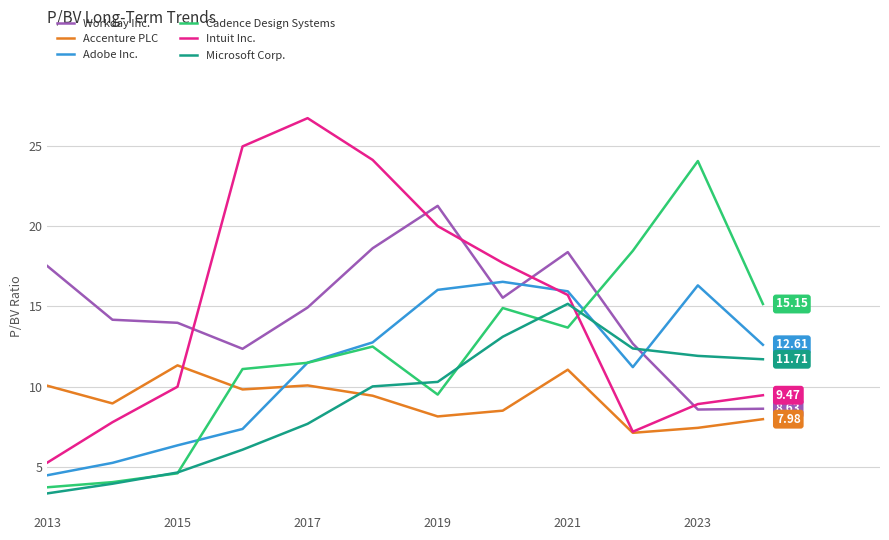

Rank the series by their maximum value, from highest to lowest.

Intuit Inc., Cadence Design Systems, Workday Inc., Adobe Inc., Microsoft Corp., Accenture PLC